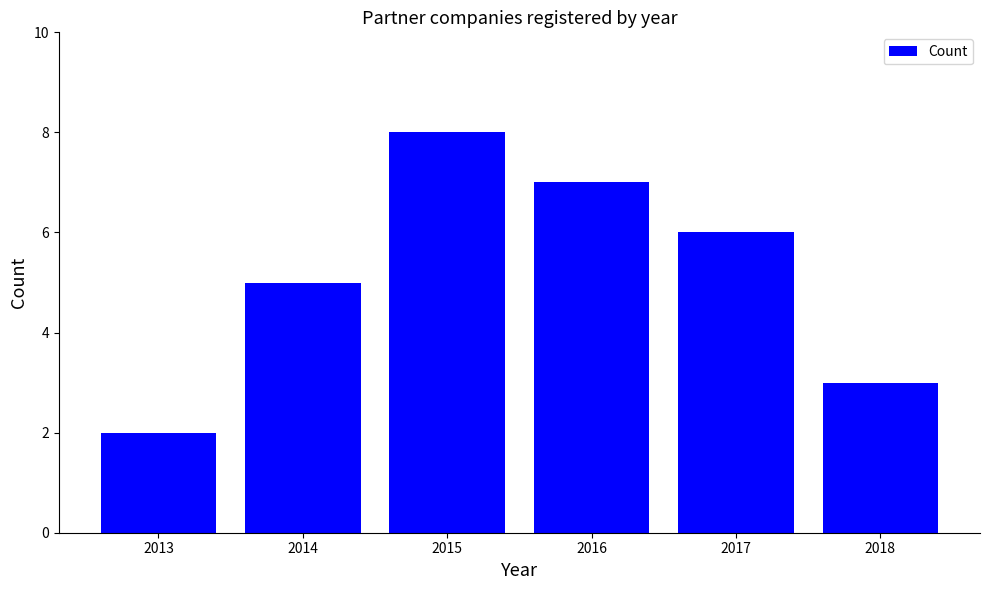

List the labels in order of value, smallest first.

2013, 2018, 2014, 2017, 2016, 2015